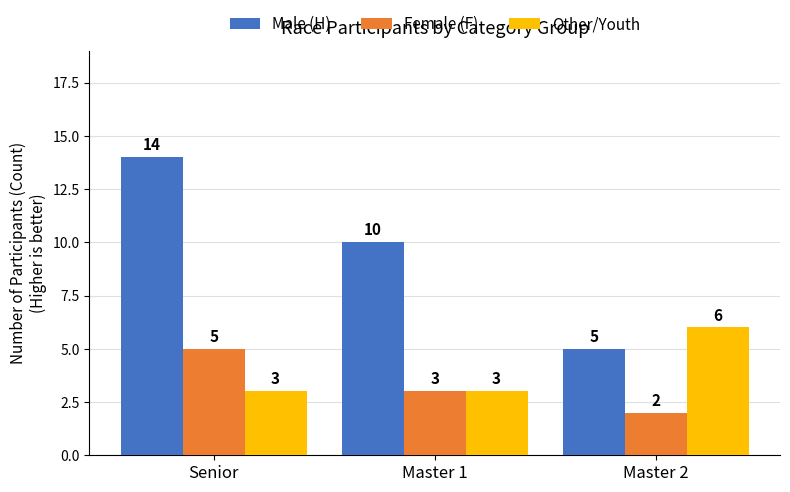

What are all the series names shown in the legend?

Male (H), Female (F), Other/Youth